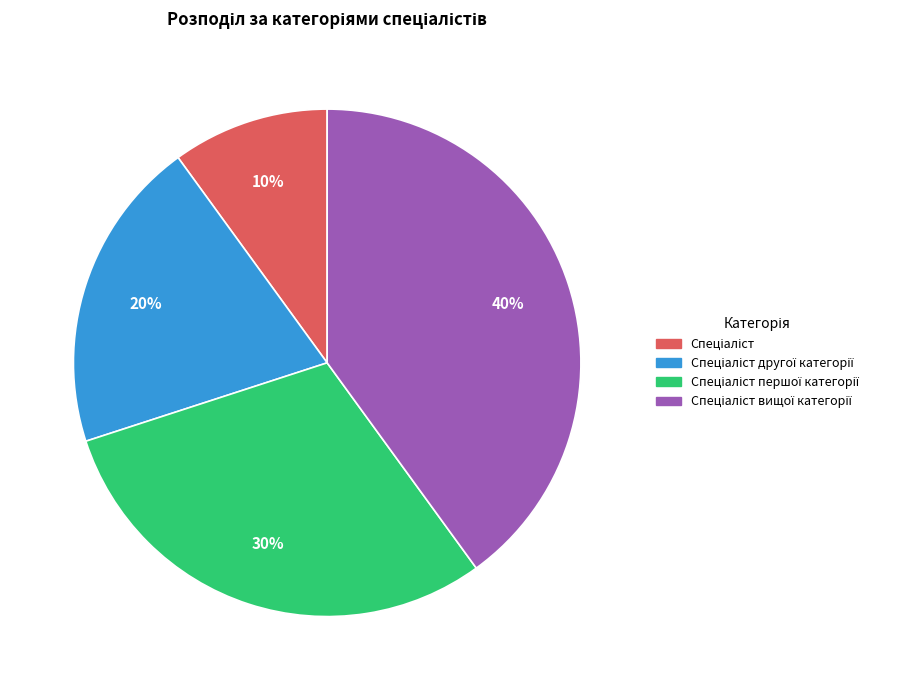

To the nearest percent, what is the average slice percentage?

25%